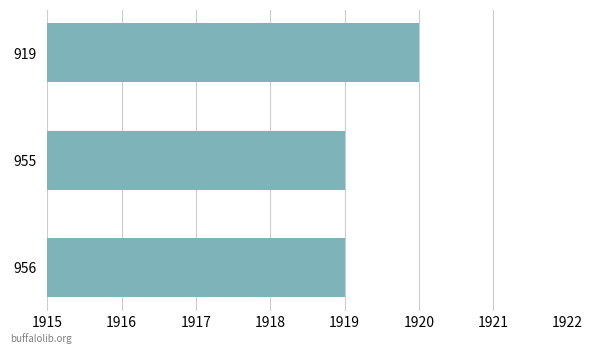

Reading bottom to top, transcribe all the data shown in this chart.

956=1919	955=1919	919=1920